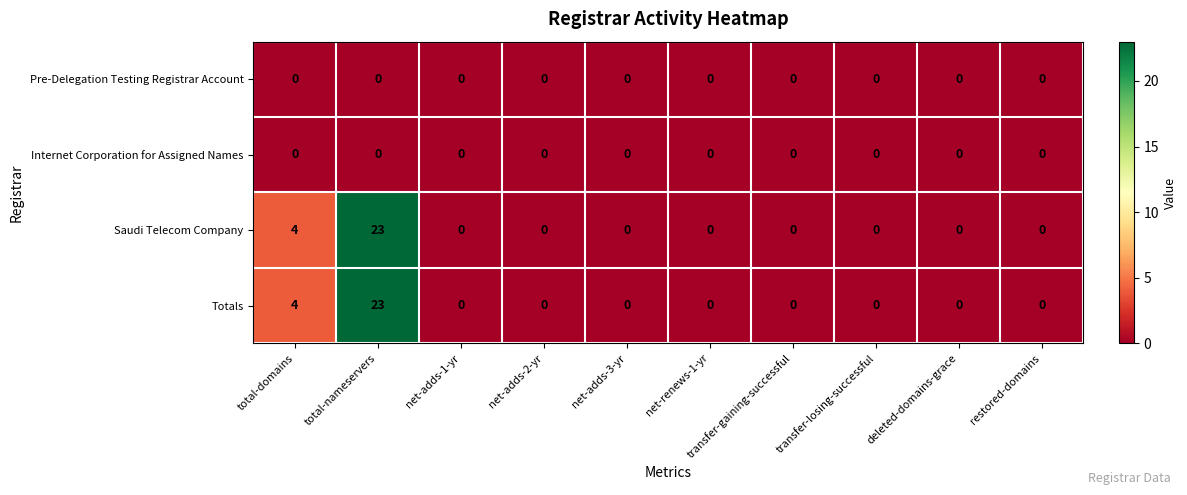

What is the total value across all series at total-domains?

8